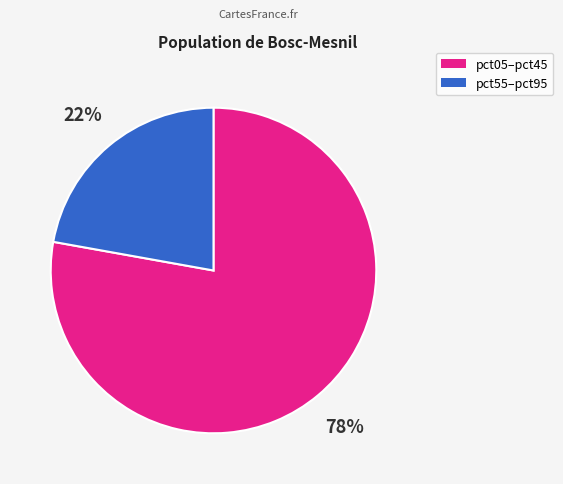

Count the number of slices in the pie.

2